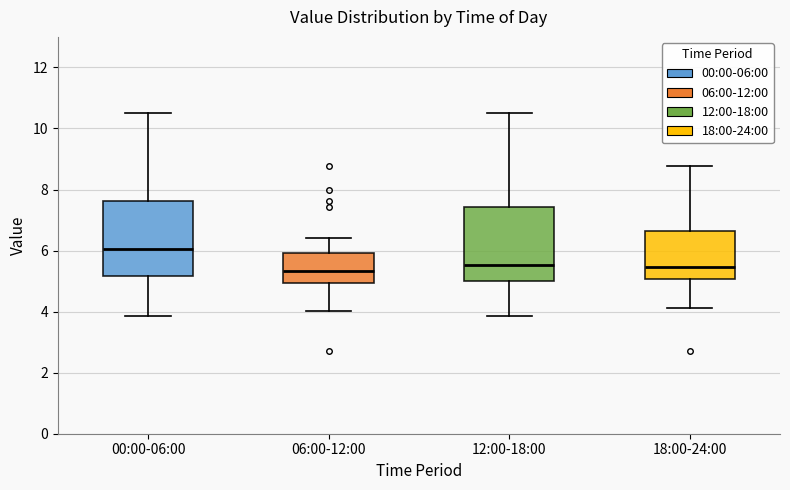

Reading left to right, read every box against the y-axis: the position of its median line, the range the box covers, and the ends of its whiskers. The values are not printed on the chart, so give them approximately, as read against the axis.

00:00-06:00: median 6.0, box 5.2 to 7.6, whiskers 3.8 to 10.6
06:00-12:00: median 5.4, box 5.0 to 6.0, whiskers 4.0 to 6.4
12:00-18:00: median 5.6, box 5.0 to 7.4, whiskers 3.8 to 10.6
18:00-24:00: median 5.4, box 5.0 to 6.6, whiskers 4.2 to 8.8